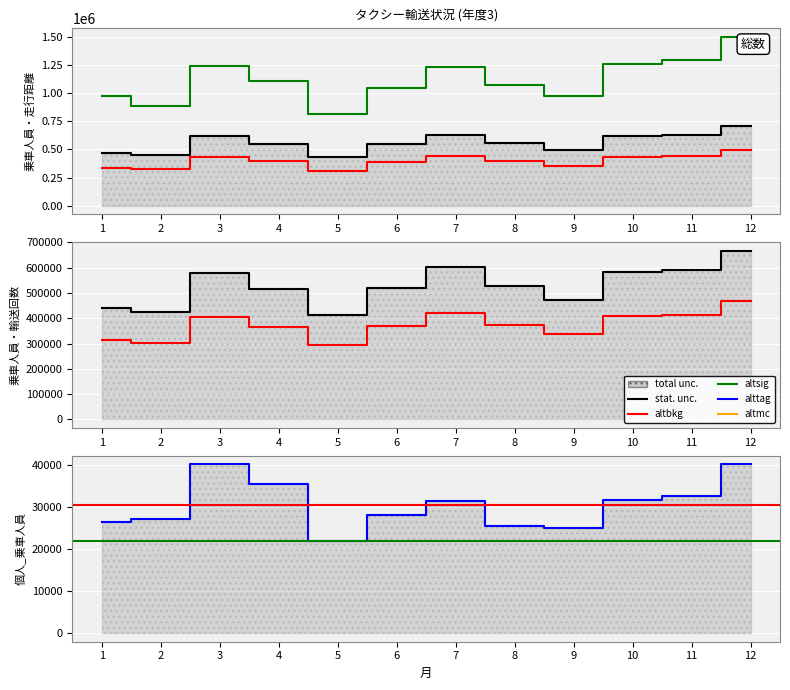

List the series in order of their peak value, highest first.

総数_走行距離, 総数_乗車人員, 法人_乗車人員, 総数_輸送回数, 法人_輸送回数, 個人_乗車人員